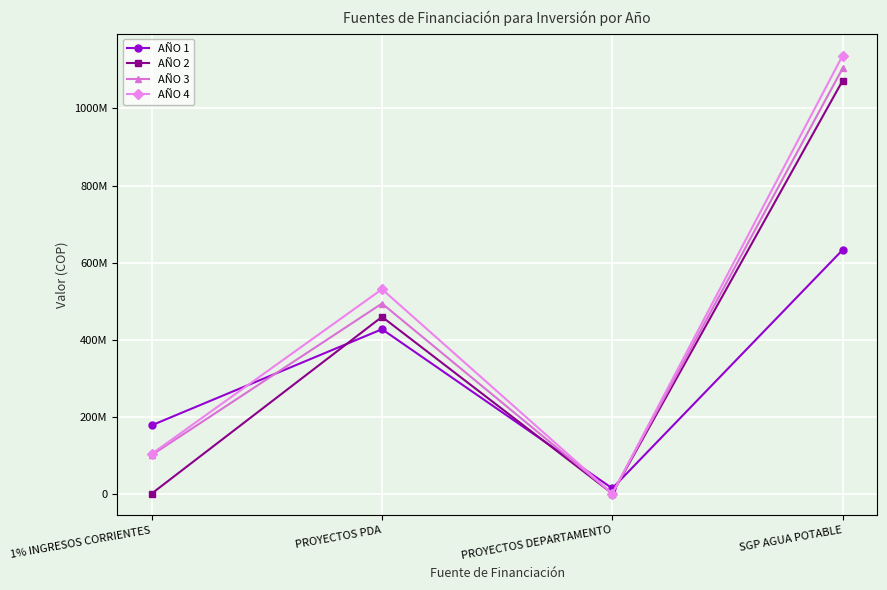

True or false: AÑO 3 and AÑO 4 cross at least once.

False